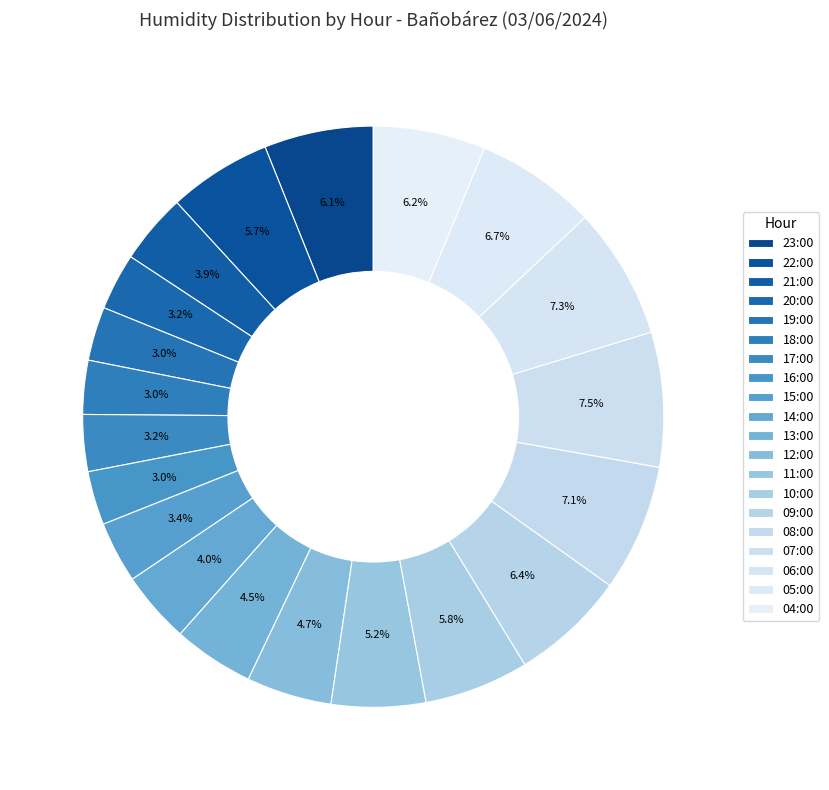

To the nearest percent, what percentage of the pie is 04:00?

6%